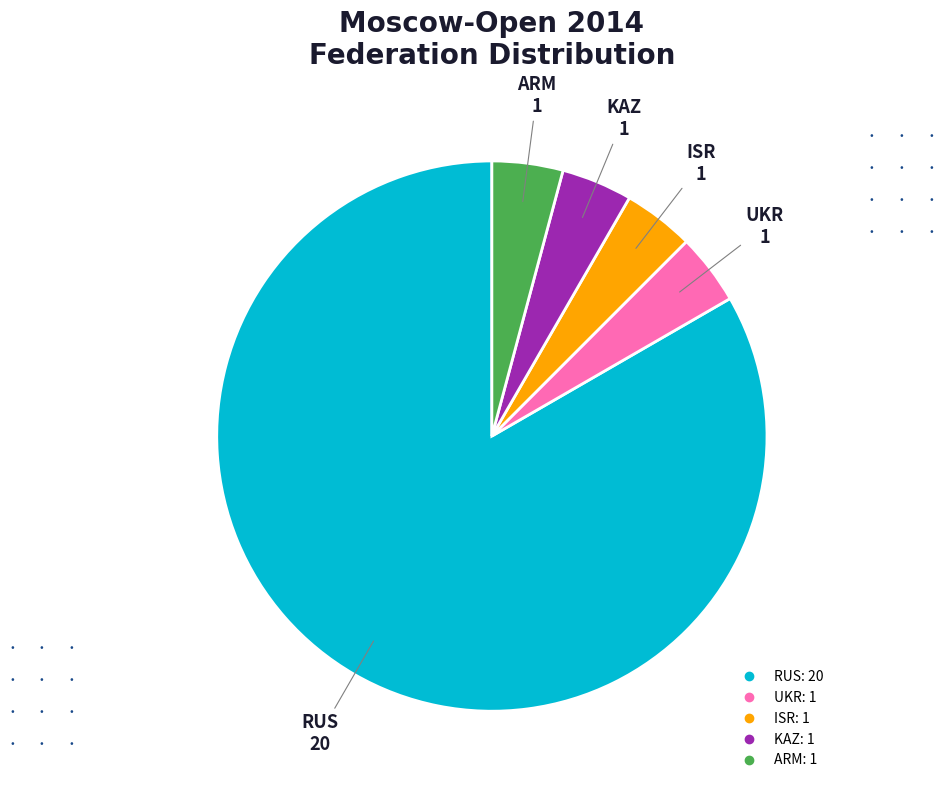

The KAZ slice represents 4% of the pie. True or false?

True